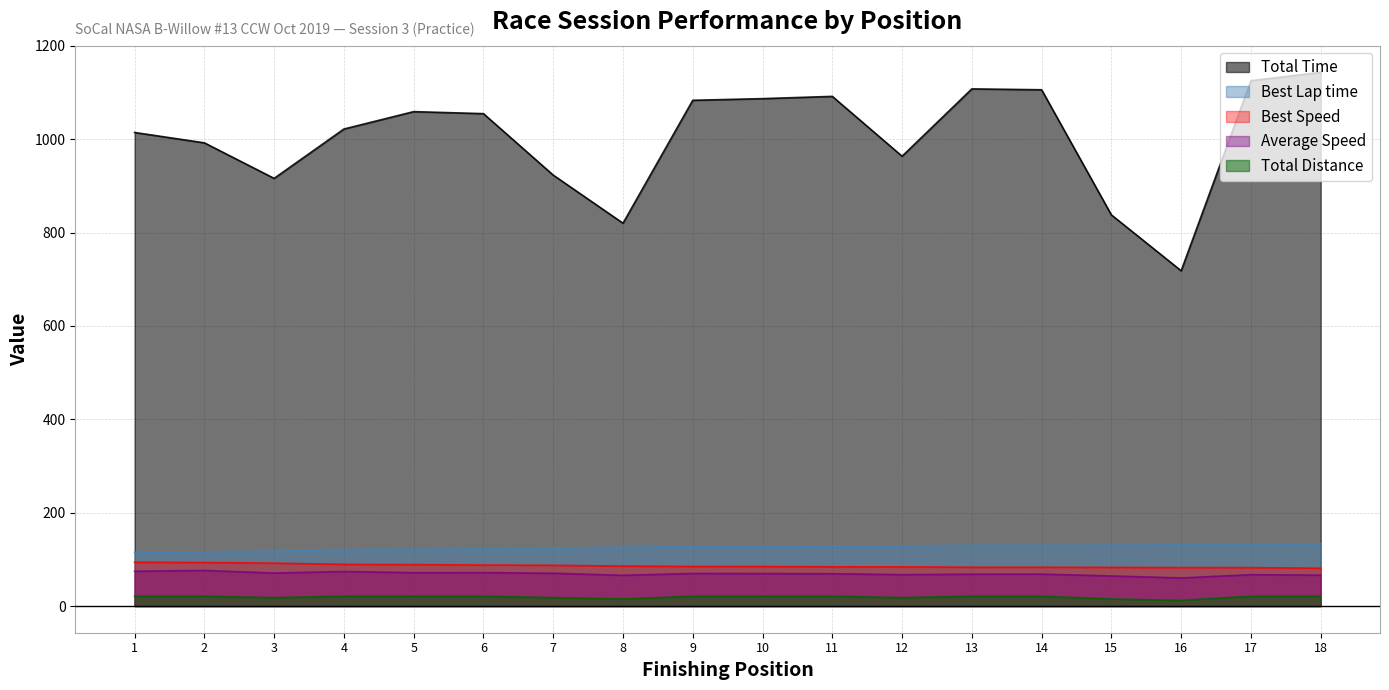

What is the lowest value of the Average Speed series?

60.1